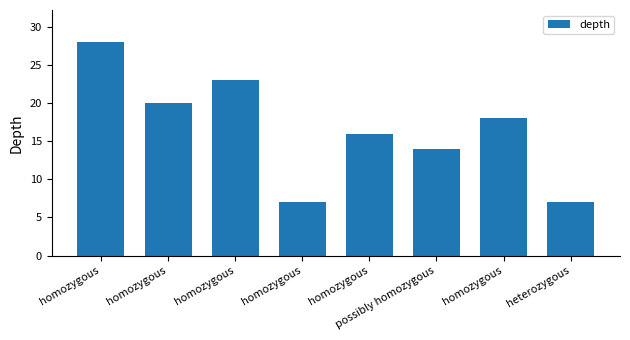

Are the bars grouped side by side (vs. stacked)?

No